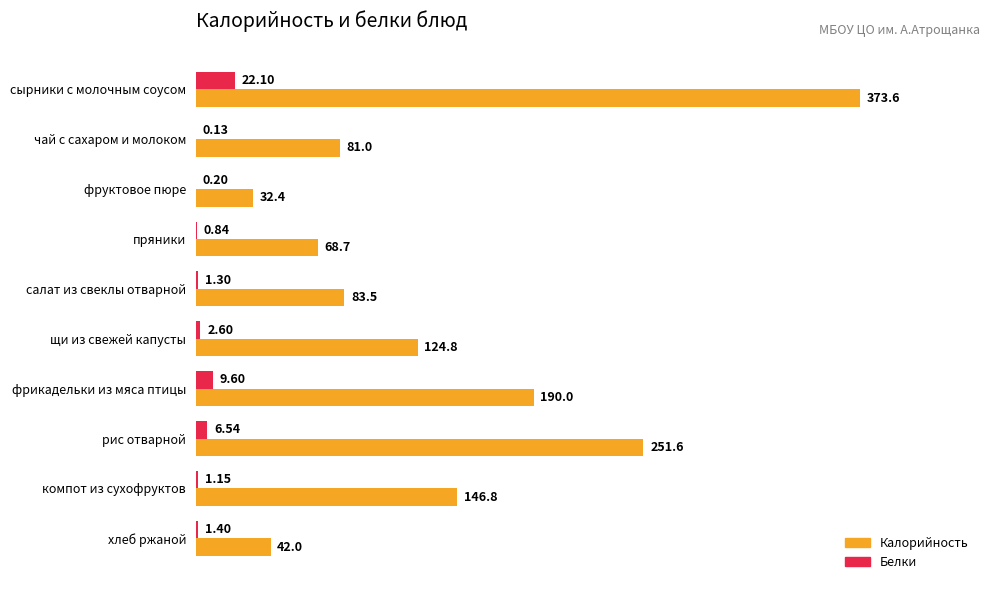

What is the sum of the Калорийность values at рис отварной and фруктовое пюре?

284.0